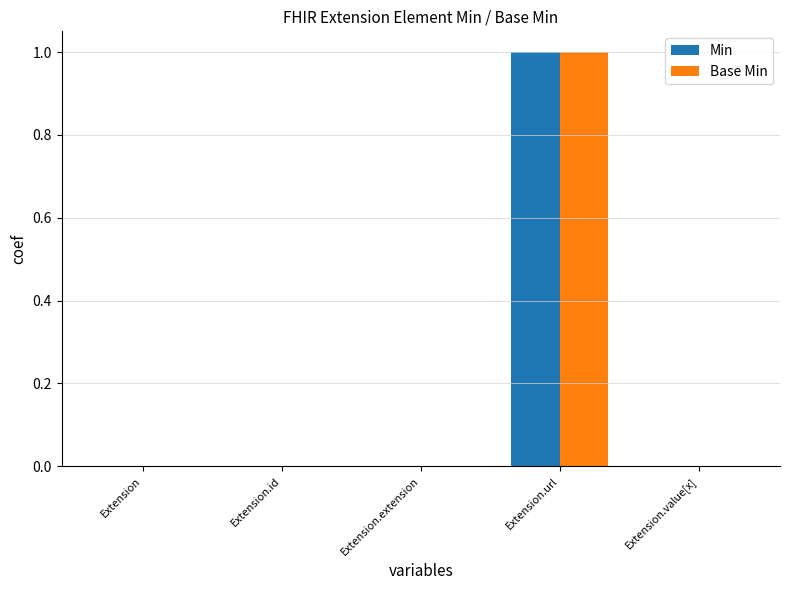

Is the value of Min at Extension.url greater than the value of Base Min at Extension.extension?

Yes